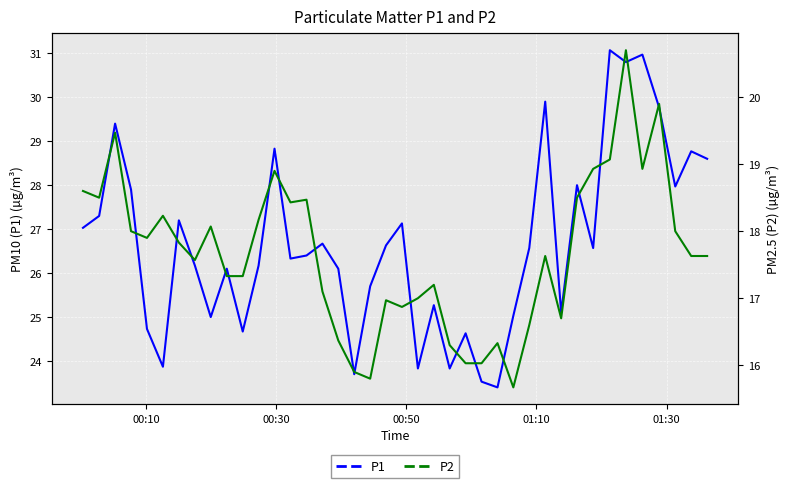

What is the minimum value for P1?

23.4